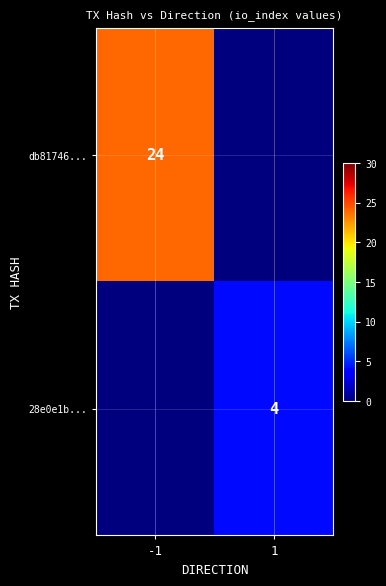

True or false: 28e0e1b... has a value of 6 at 1.

False